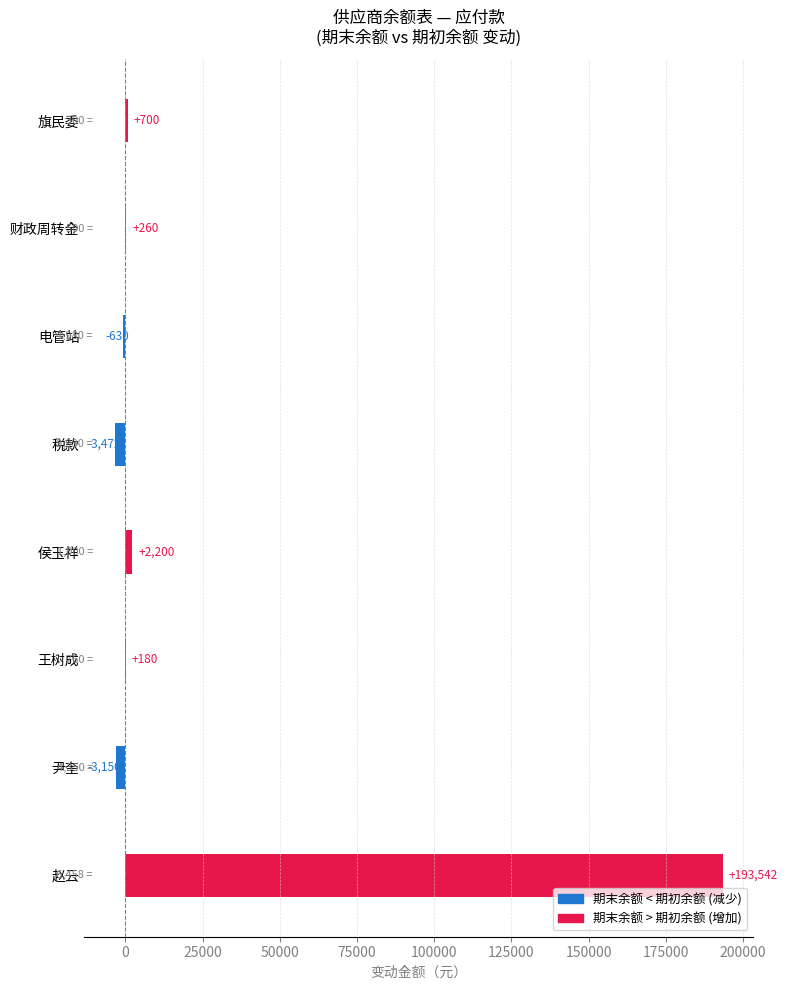

Is it true that the value at 税款 is -3471.5?

True